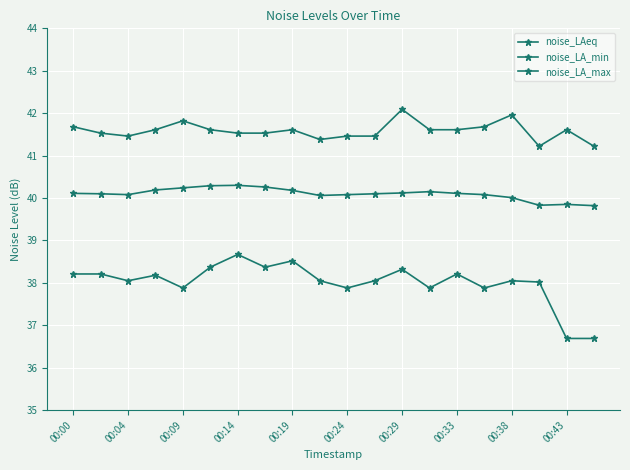

Reading left to right, list all the values displayed in this chart.

noise_LAeq: 40.1	40.1	40.1	40.2	40.2	40.3	40.3	40.3	40.2	40.1	40.1	40.1	40.1	40.1	40.1	40.1	40.0	39.8	39.9	39.8
noise_LA_min: 38.2	38.2	38.0	38.2	37.9	38.4	38.7	38.4	38.5	38.0	37.9	38.0	38.3	37.9	38.2	37.9	38.0	38.0	36.7	36.7
noise_LA_max: 41.7	41.5	41.5	41.6	41.8	41.6	41.5	41.5	41.6	41.4	41.5	41.5	42.1	41.6	41.6	41.7	42.0	41.2	41.6	41.2